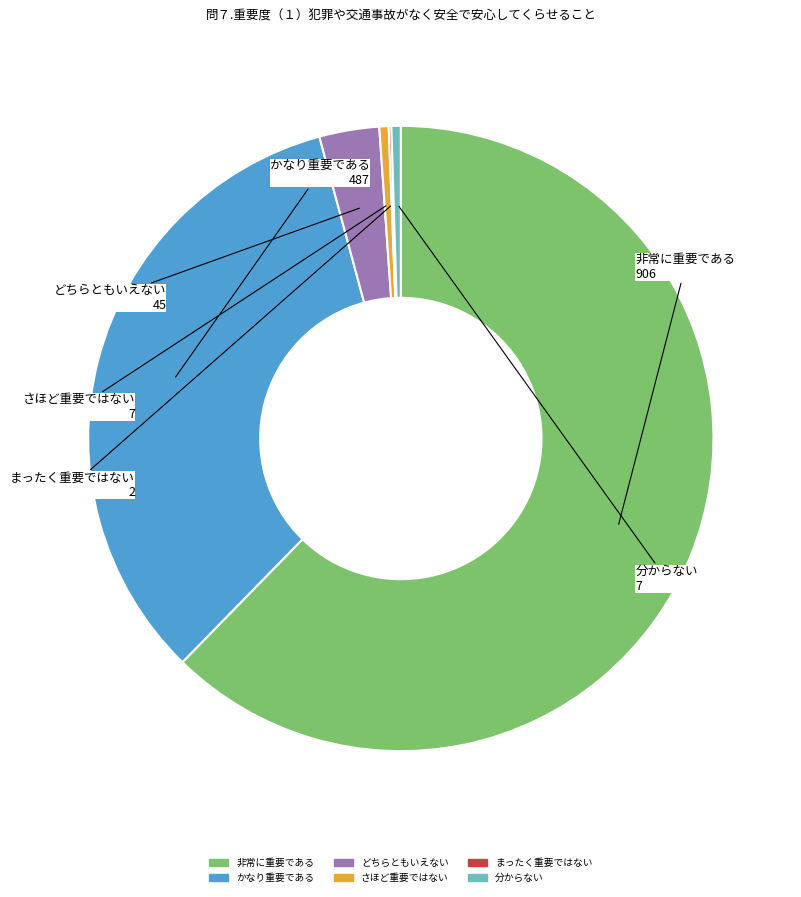

Do 非常に重要である and どちらともいえない together represent more than half of the pie?

Yes